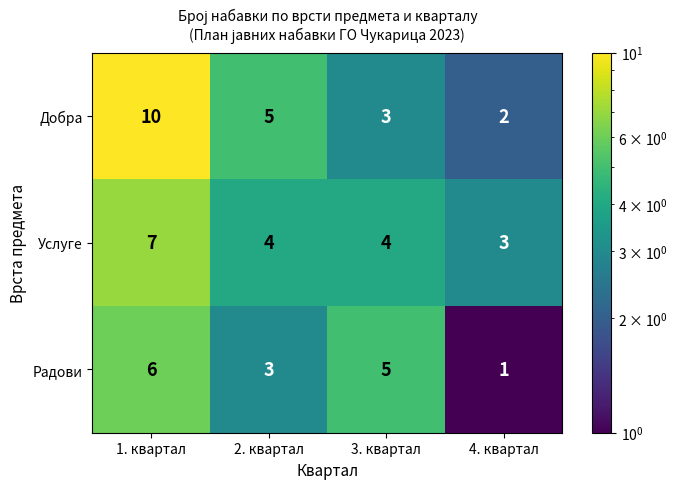

Where is Добра nearest to the value 6?

2. квартал